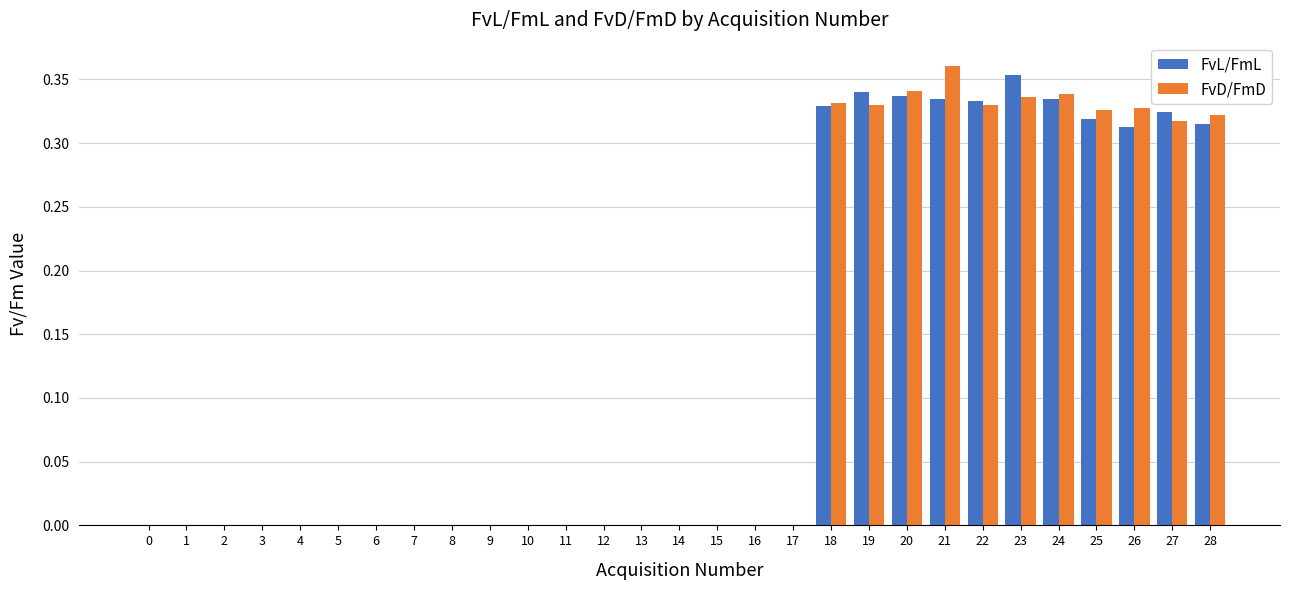

At which category does the chart reach its peak across all series?

21